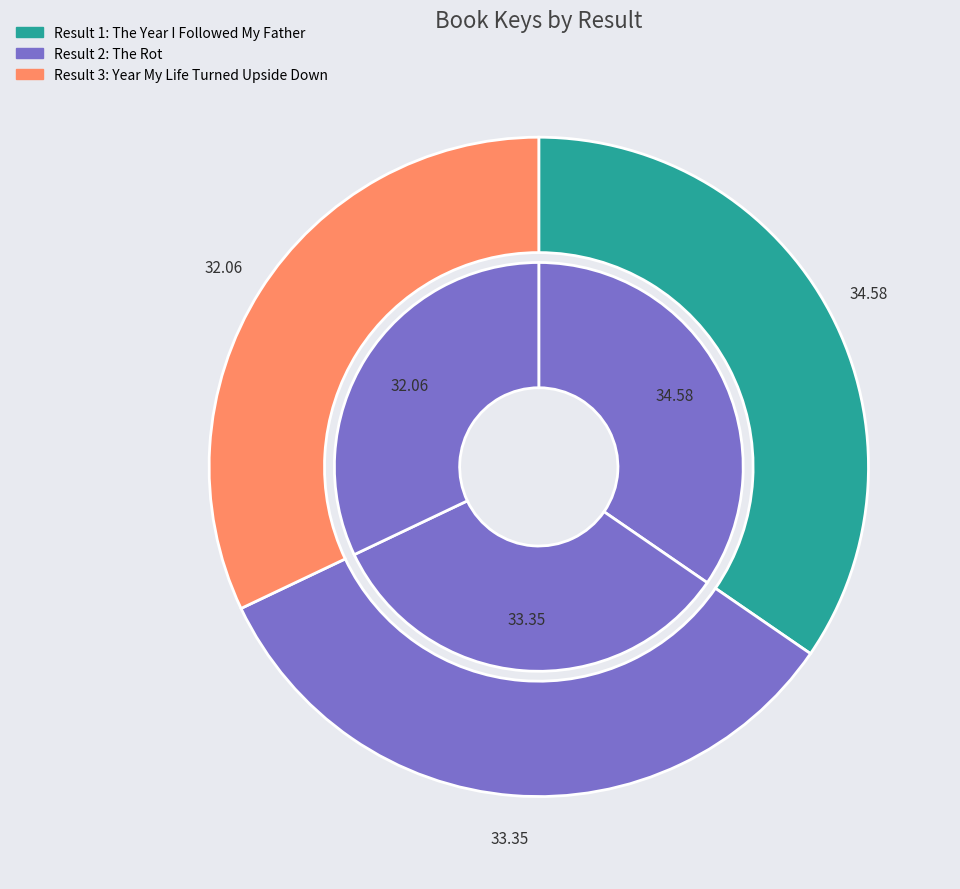

To the nearest percent, what is the average slice percentage?

33%